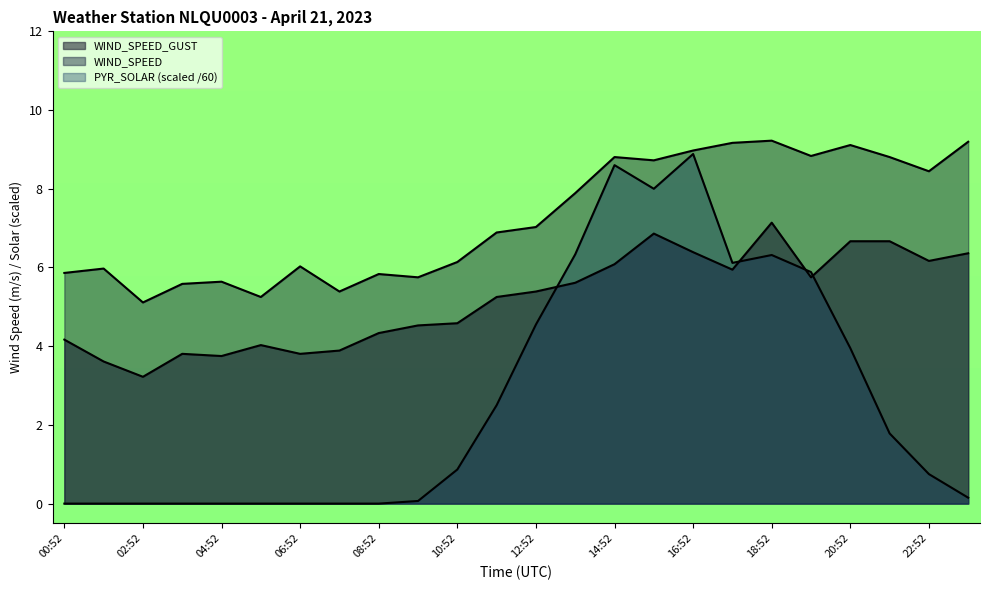

Is it true that WIND_SPEED_GUST equals 5.2 at 11:52?

True